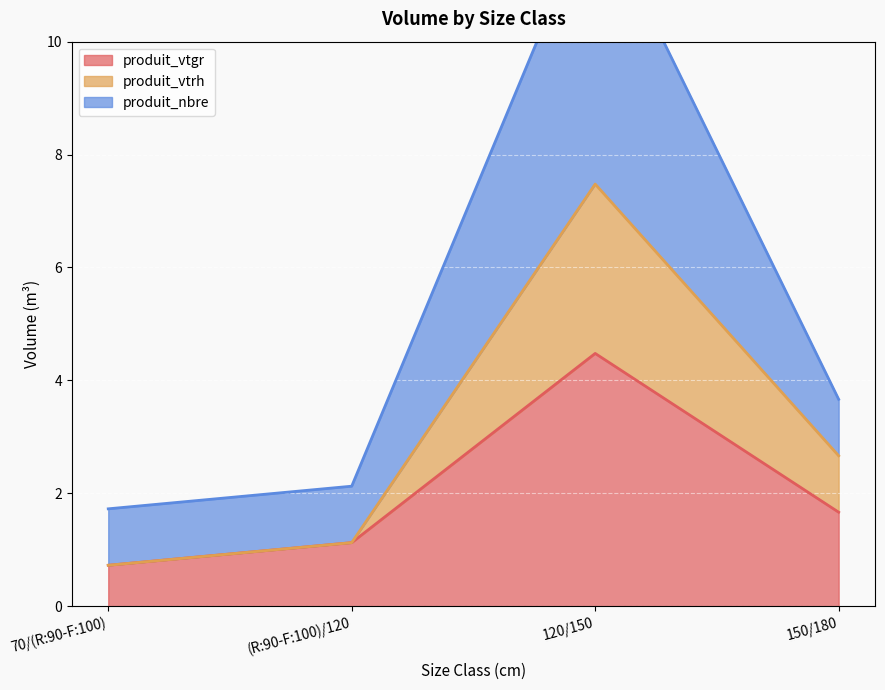

Rank the series by their maximum value, from highest to lowest.

produit_nbre, produit_vtrh, produit_vtgr